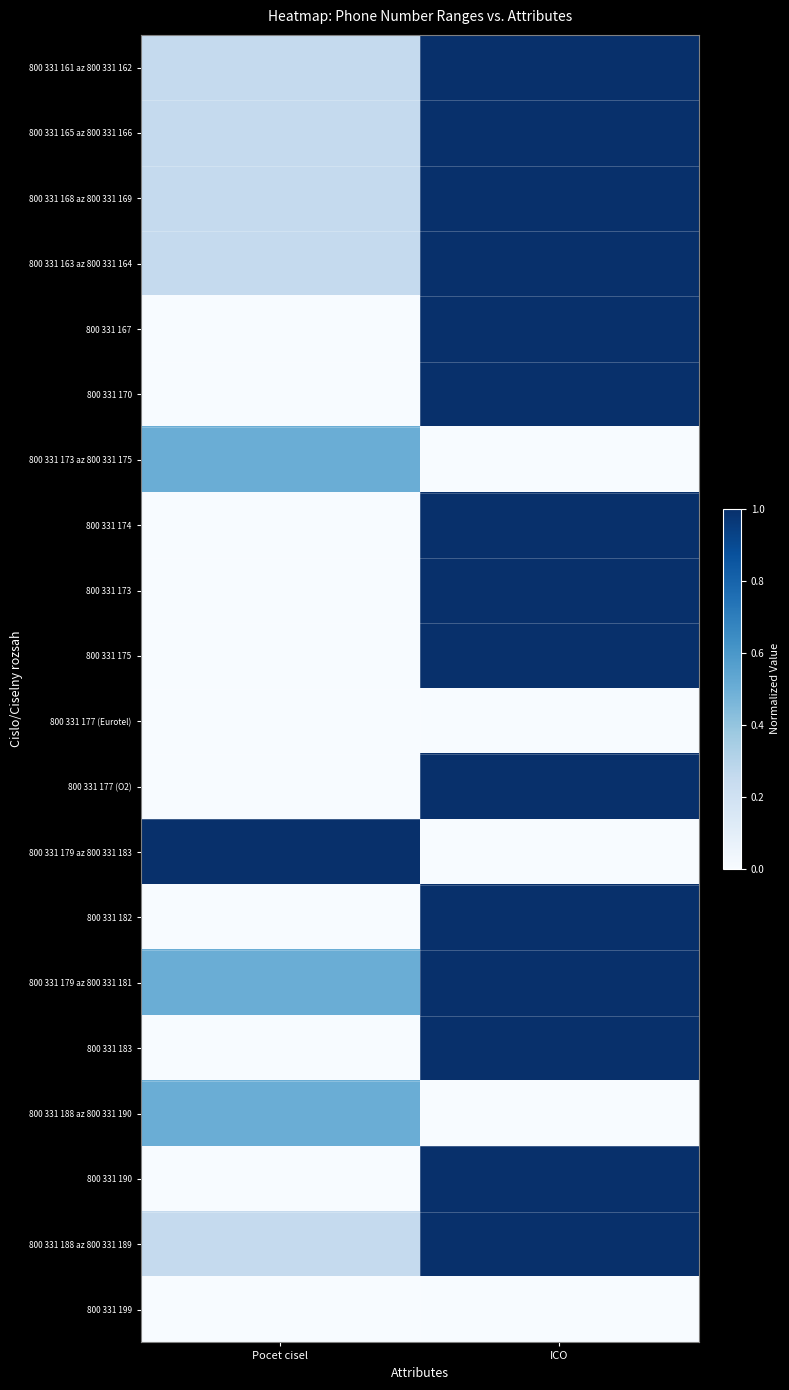

Which label corresponds to the largest value in the chart?

ICO